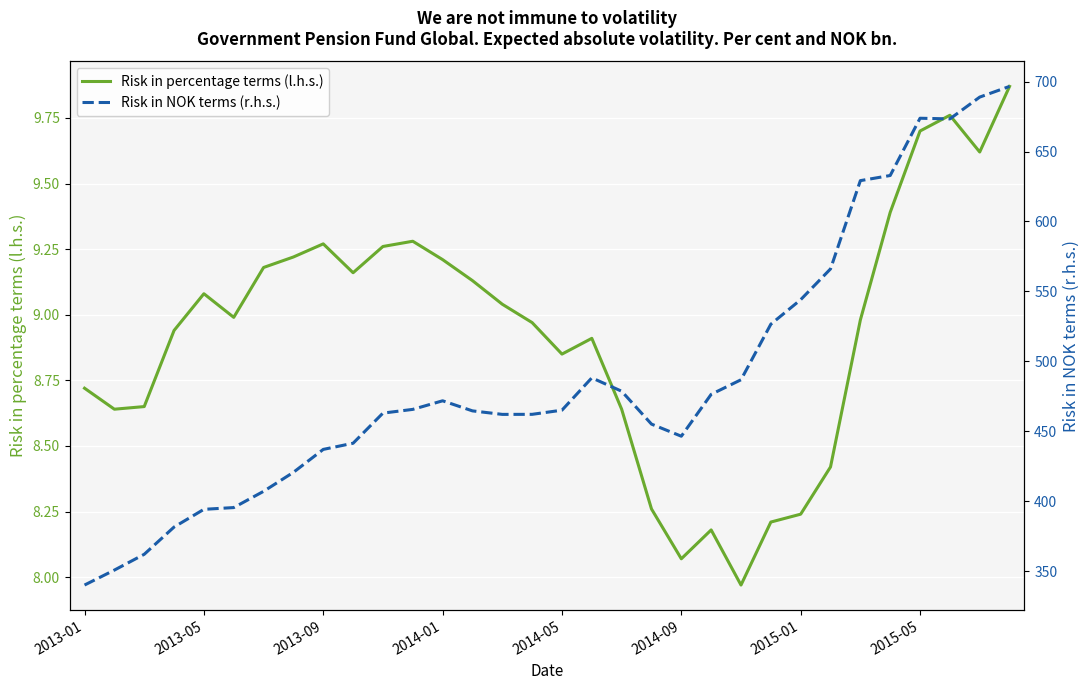

What is the average value of the Risk in percentage terms (l.h.s.) series?

8.9